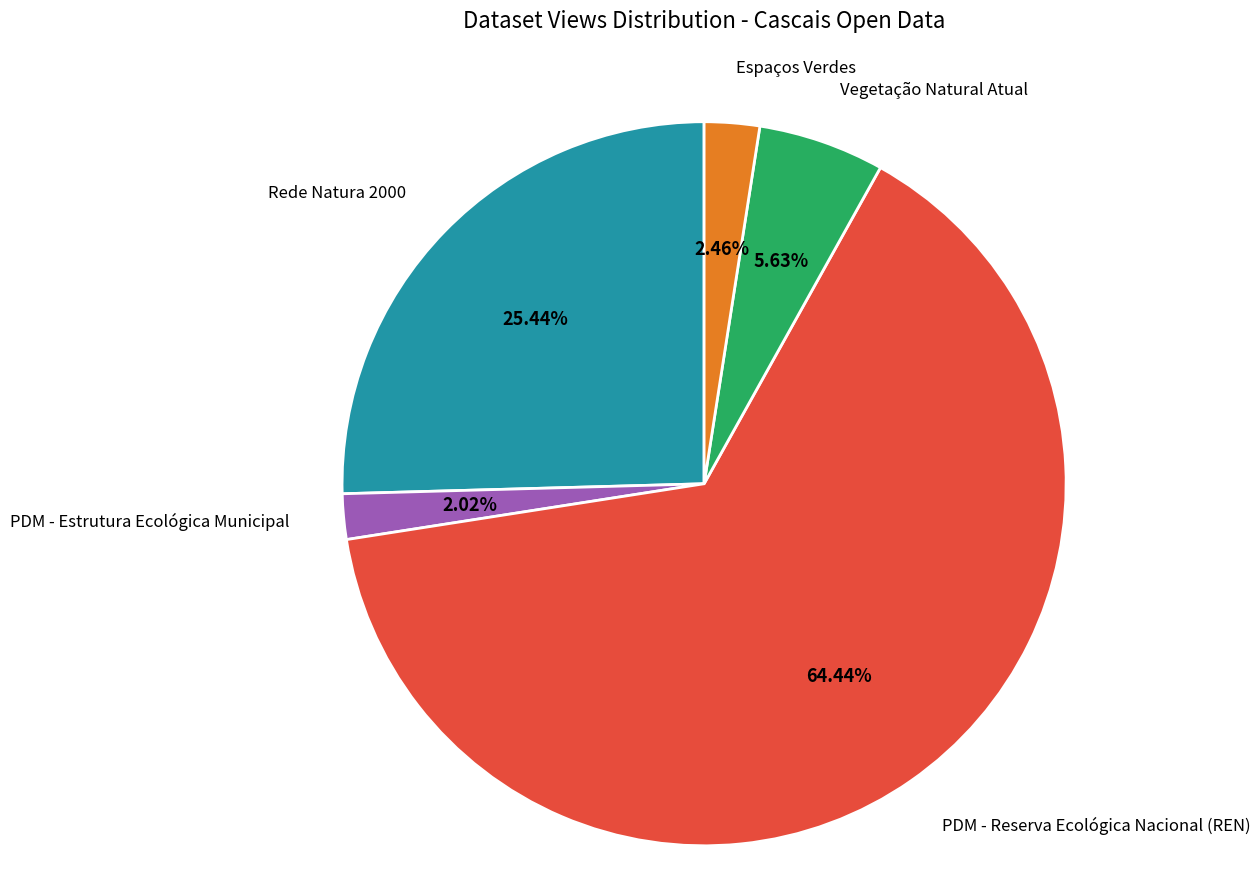

Does any single category account for the majority?

Yes